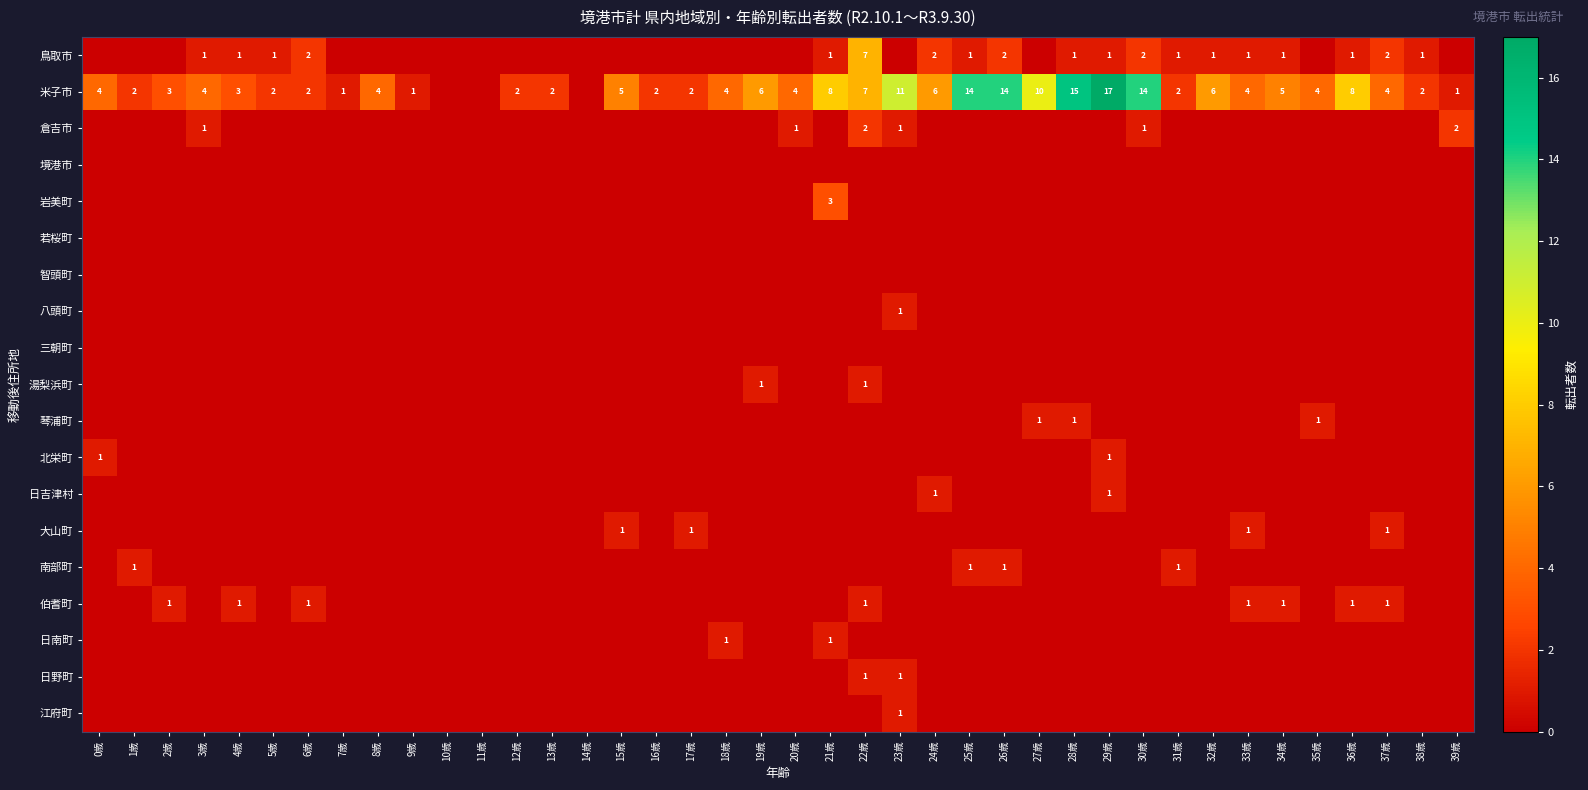

What is the spread (max minus min) of values at 2歳?

3